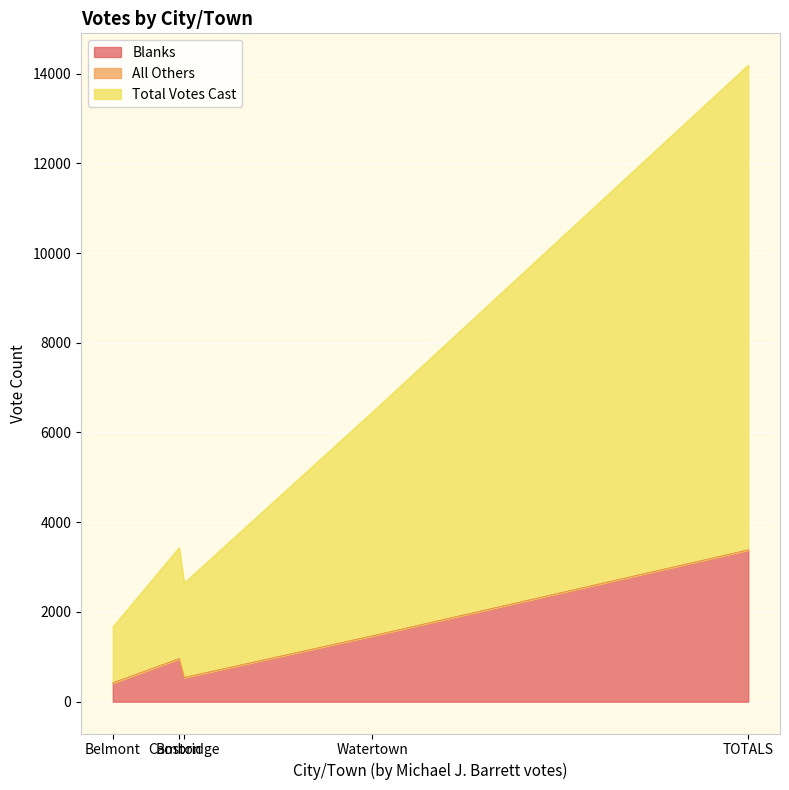

Reading right to left, extract all data points from this chart.

Blanks: 3382	1466	538	959	419
Total Votes Cast: 14187	6449	2644	3431	1663